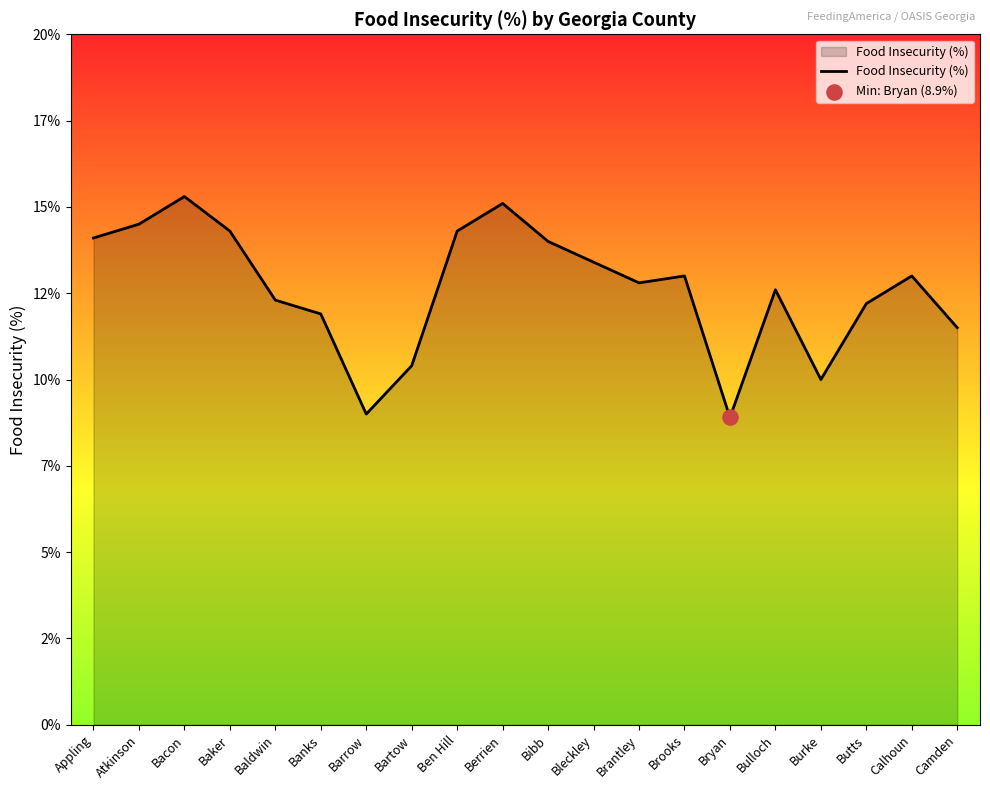

Which has a higher value, Baker or Brantley?

Baker